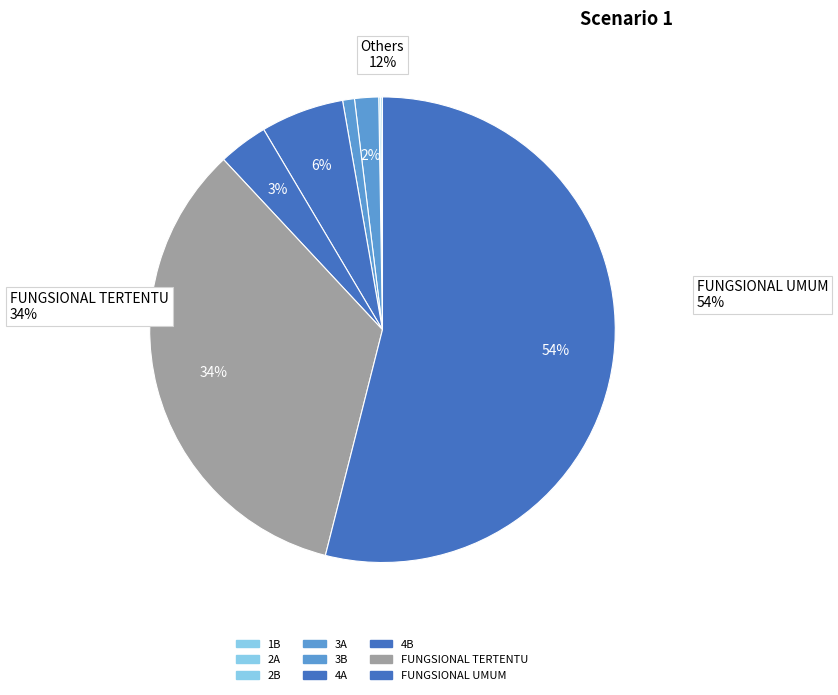

Which slice is the smallest?

1B